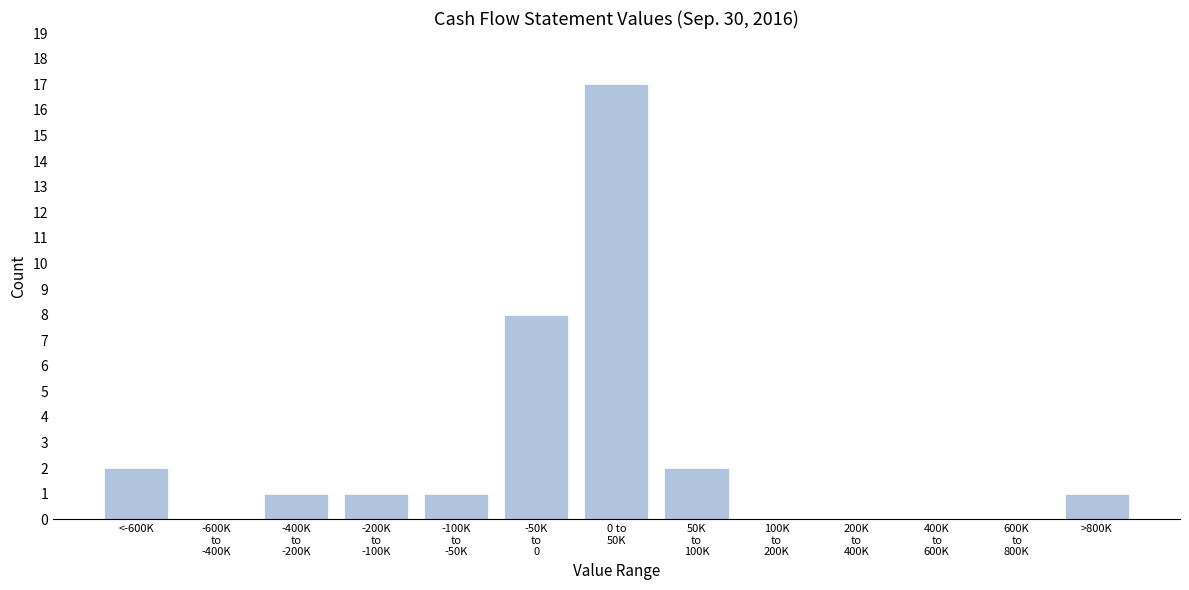

What is the greatest value displayed?

17